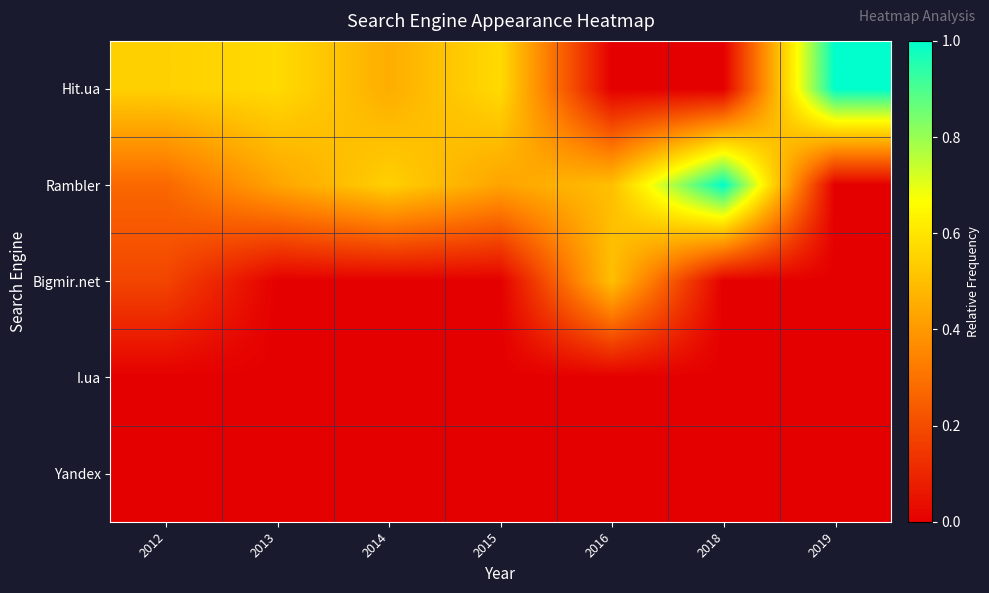

Rank the series at 2013 from highest to lowest value.

Hit.ua, Rambler, Bigmir.net, I.ua, Yandex